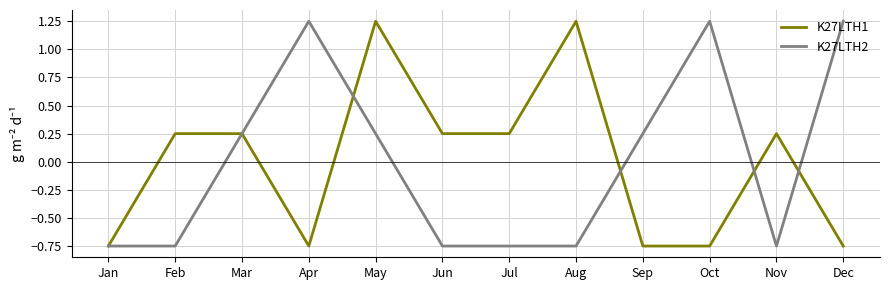

Is the value of K27LTH1 at Mar greater than the value of K27LTH2 at Jul?

Yes